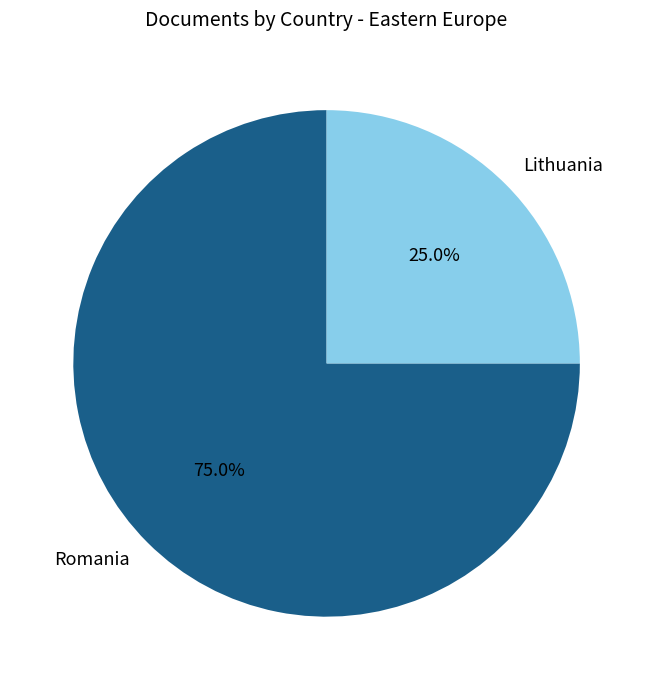

How many segments does this pie chart have?

2